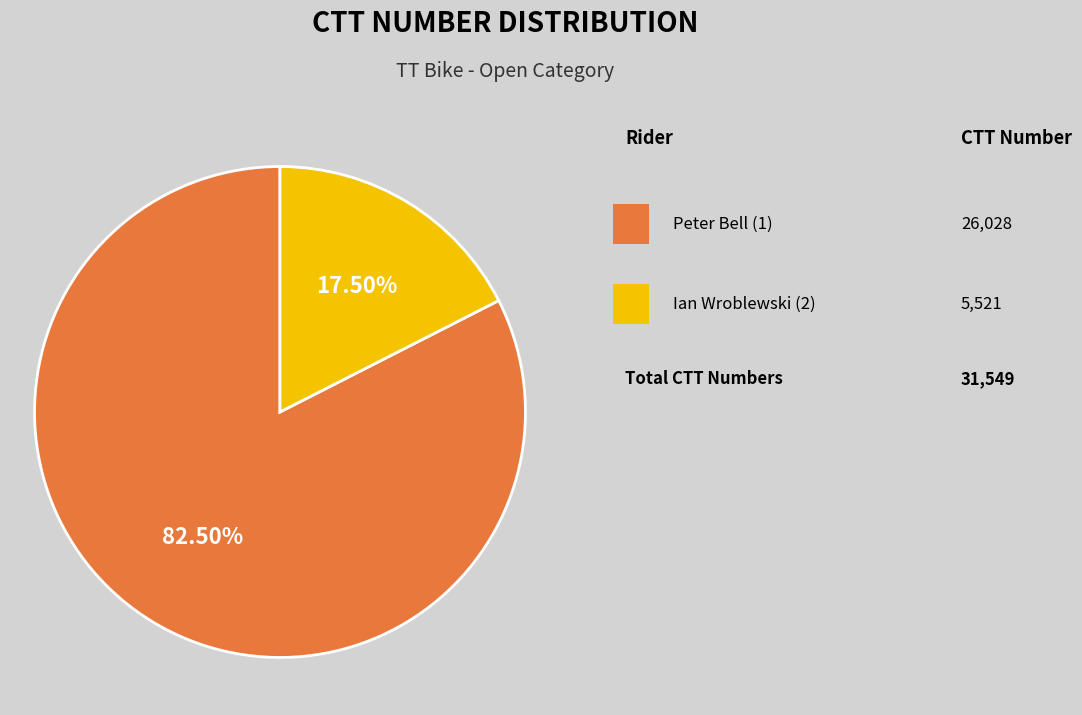

Does any single category account for the majority?

Yes